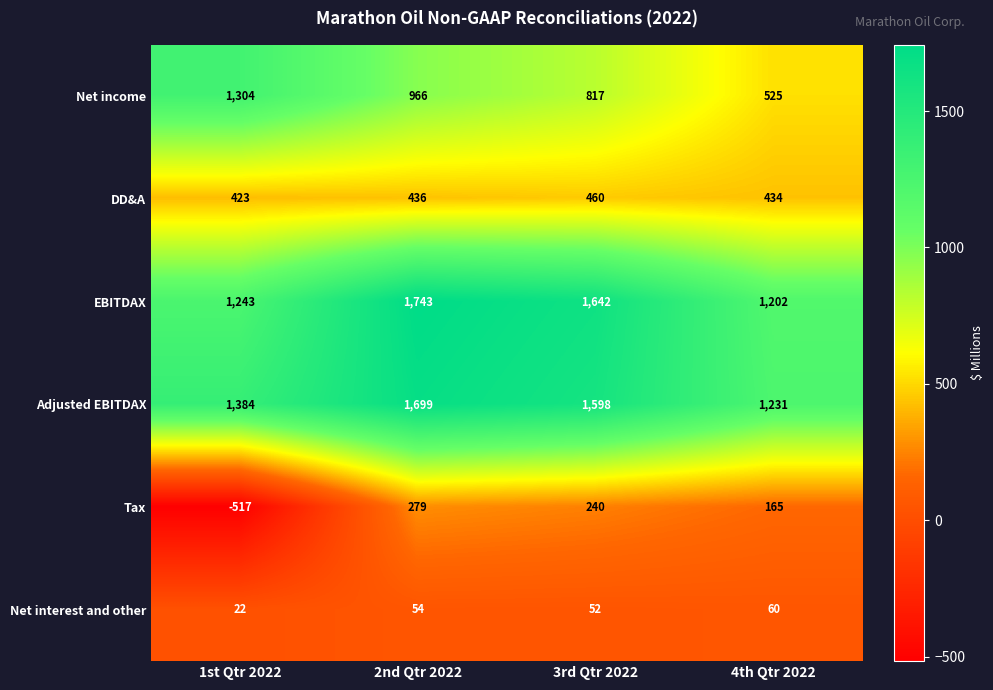

True or false: Adjusted EBITDAX has a value of 2770 at 3rd Qtr 2022.

False